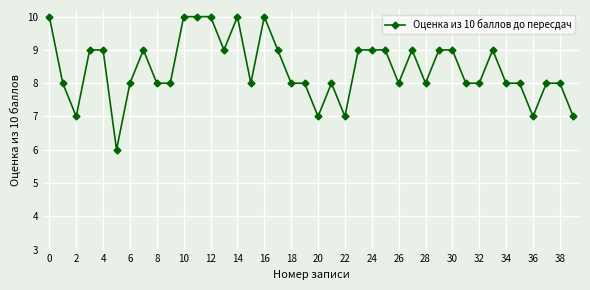

What is the sum of all values?

337